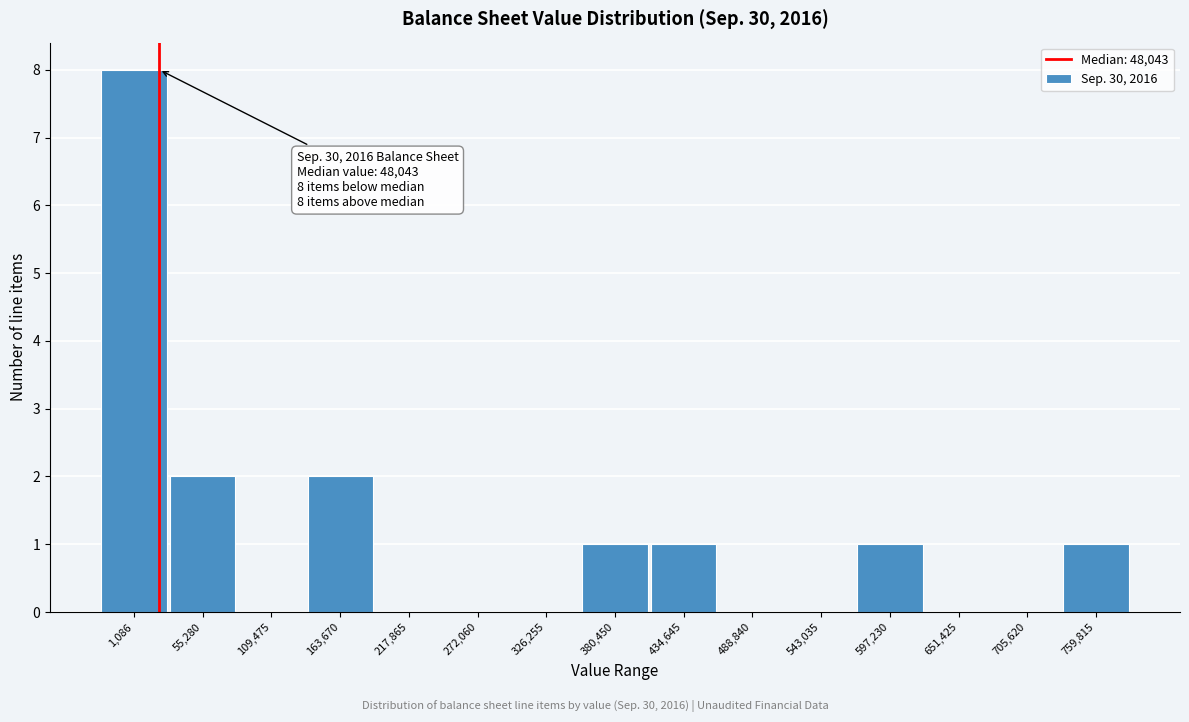

Reading left to right, transcribe all the data shown in this chart.

1,086=8	55,280=2	109,475=0	163,670=2	217,865=0	272,060=0	326,255=0	380,450=1	434,645=1	488,840=0	543,035=0	597,230=1	651,425=0	705,620=0	759,815=1